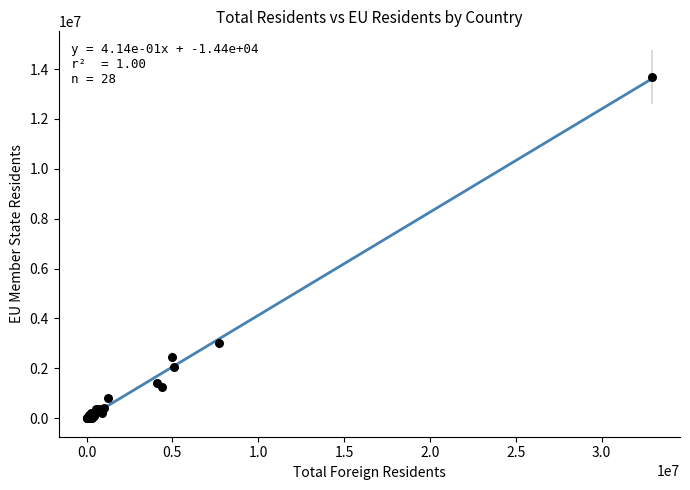

What Y value in the scatter plot is closest to 6841584?

3022392